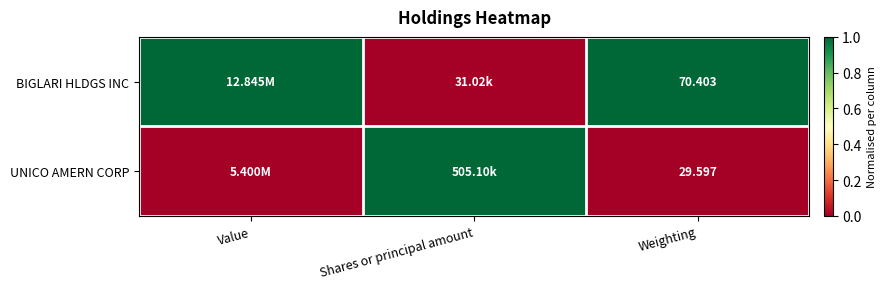

At Weighting, list the series in order from largest to smallest.

BIGLARI HLDGS INC, UNICO AMERN CORP